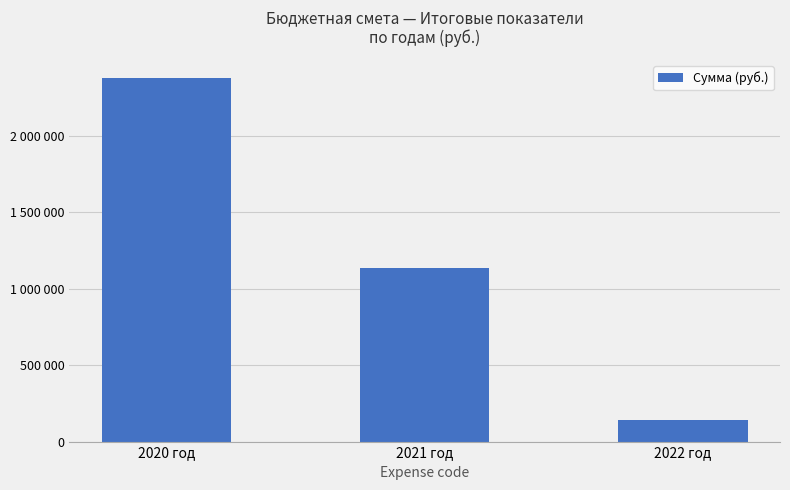

Is it true that the value at 2022 год is 248277?

False